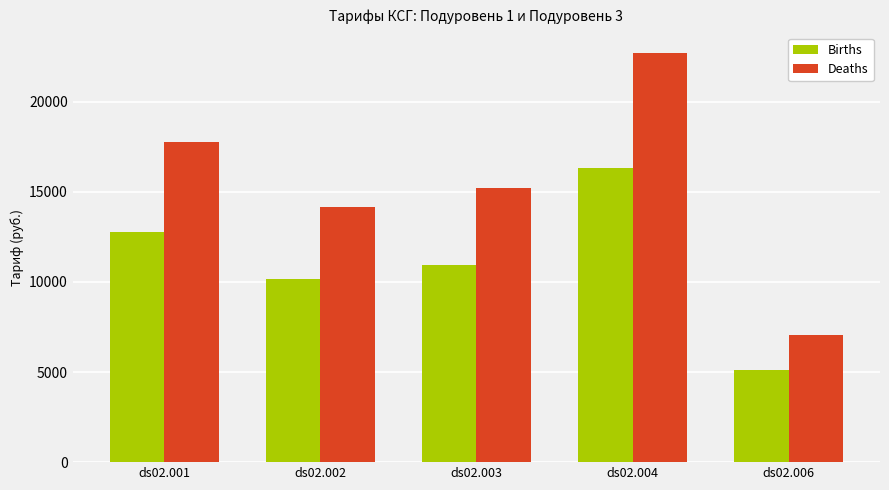

What is the average value of the Deaths series?

15377.0